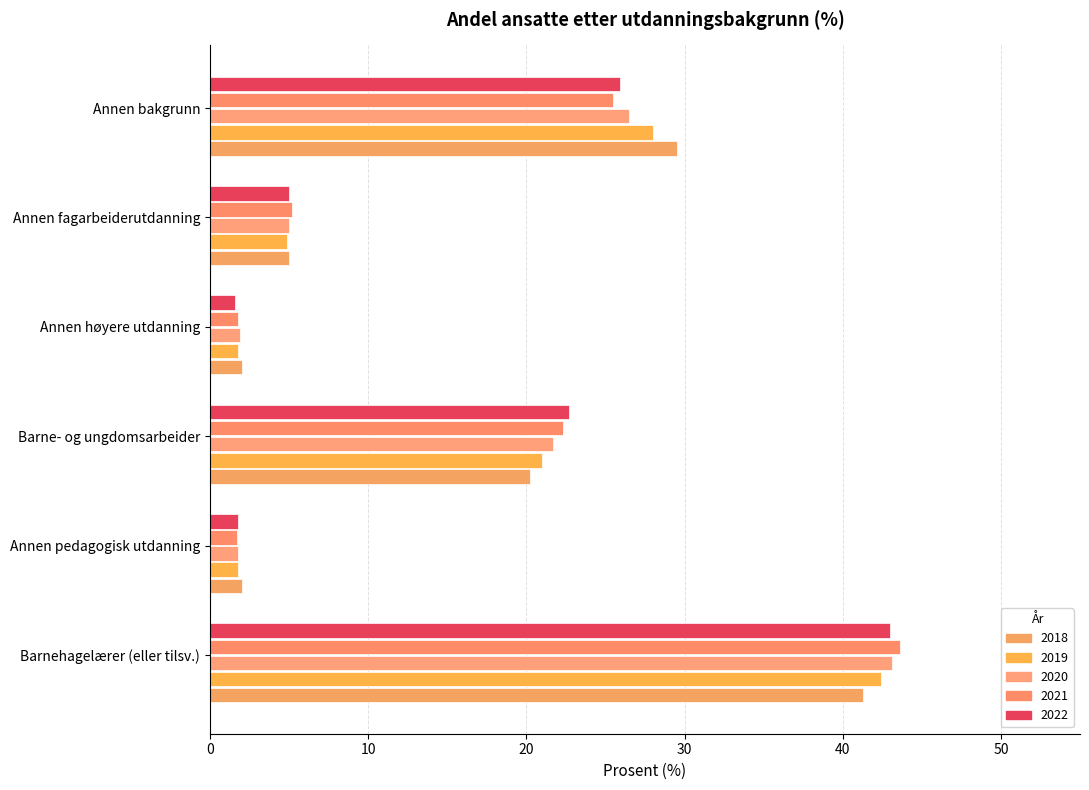

Rank the categories by 2018 value from highest to lowest.

Barnehagelærer (eller tilsv.), Annen bakgrunn, Barne- og ungdomsarbeider, Annen fagarbeiderutdanning, Annen pedagogisk utdanning, Annen høyere utdanning